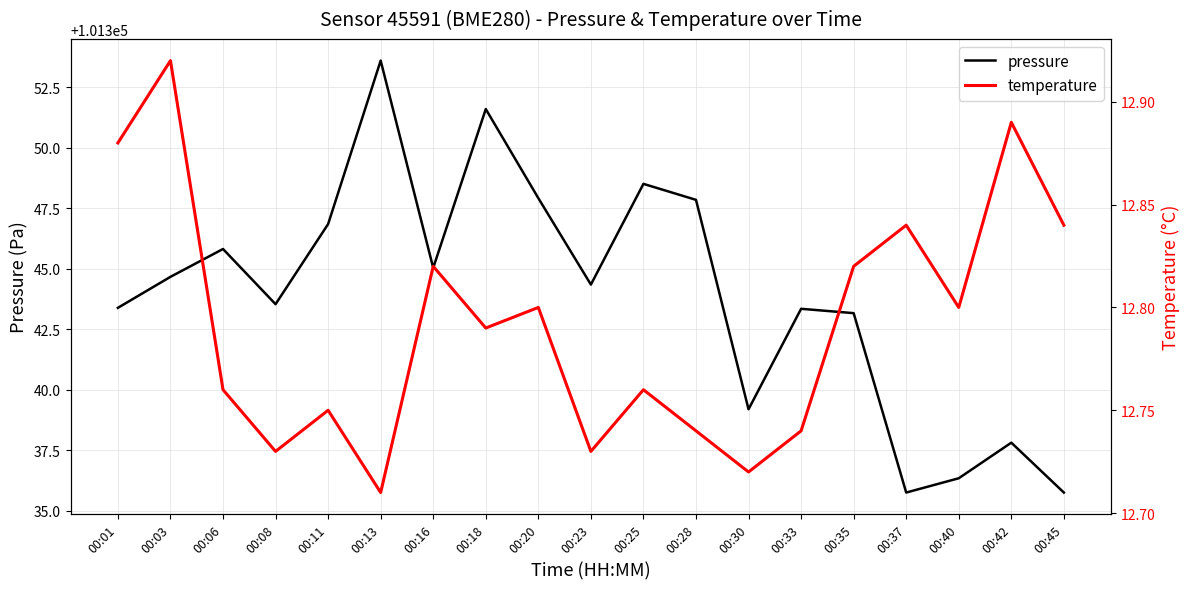

What is the approximate value of pressure at 00:01?

101343.4